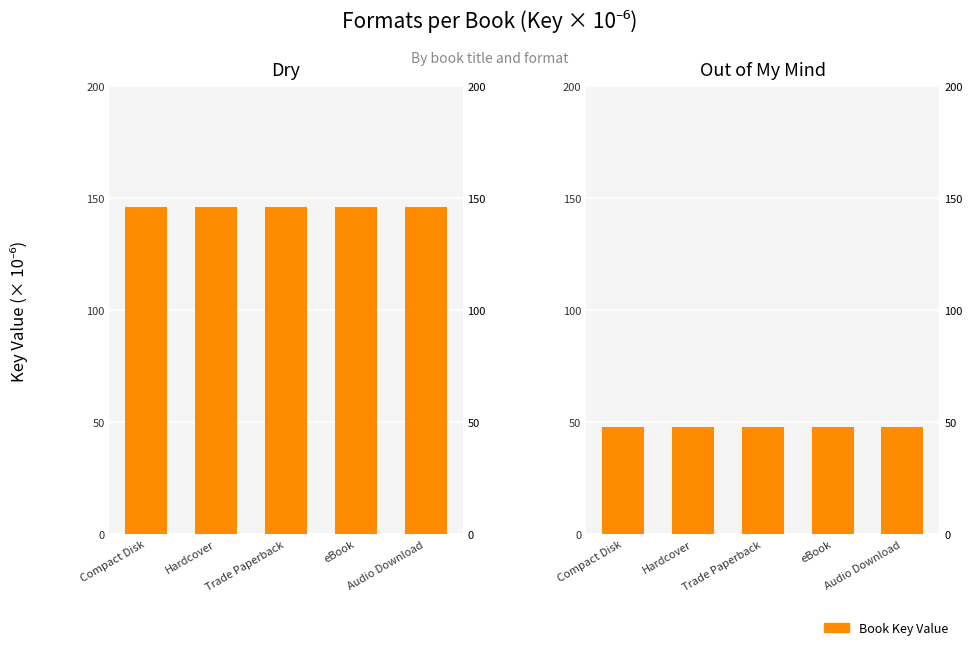

Reading left to right, transcribe all the data shown in this chart.

Dry: Compact Disk=146.2	Hardcover=146.2	Trade Paperback=146.2	eBook=146.2	Audio Download=146.2
Out of My Mind: Compact Disk=47.9	Hardcover=47.9	Trade Paperback=47.9	eBook=47.9	Audio Download=47.9